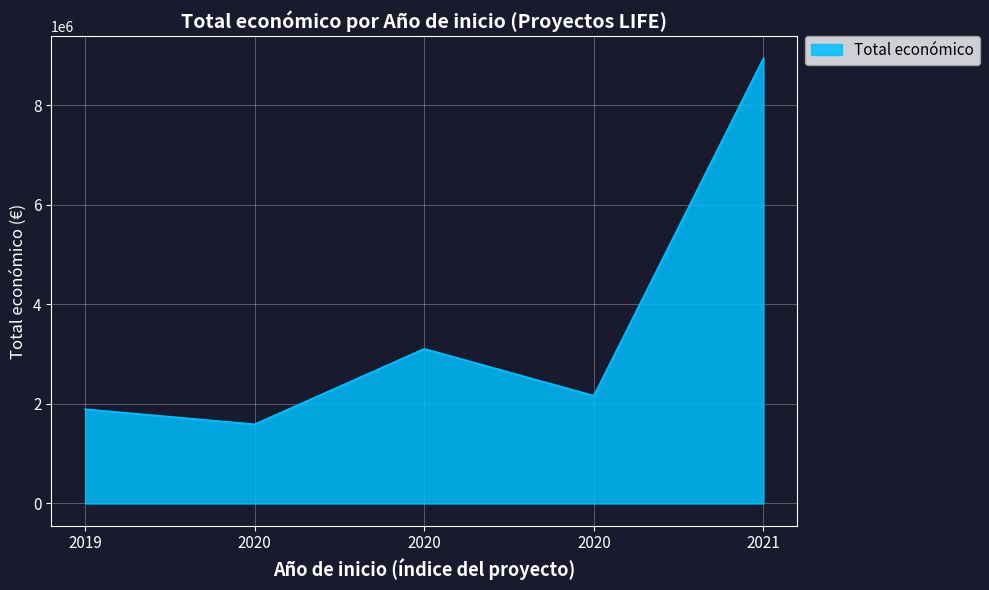

What is the minimum value shown in the chart?

1594621.8